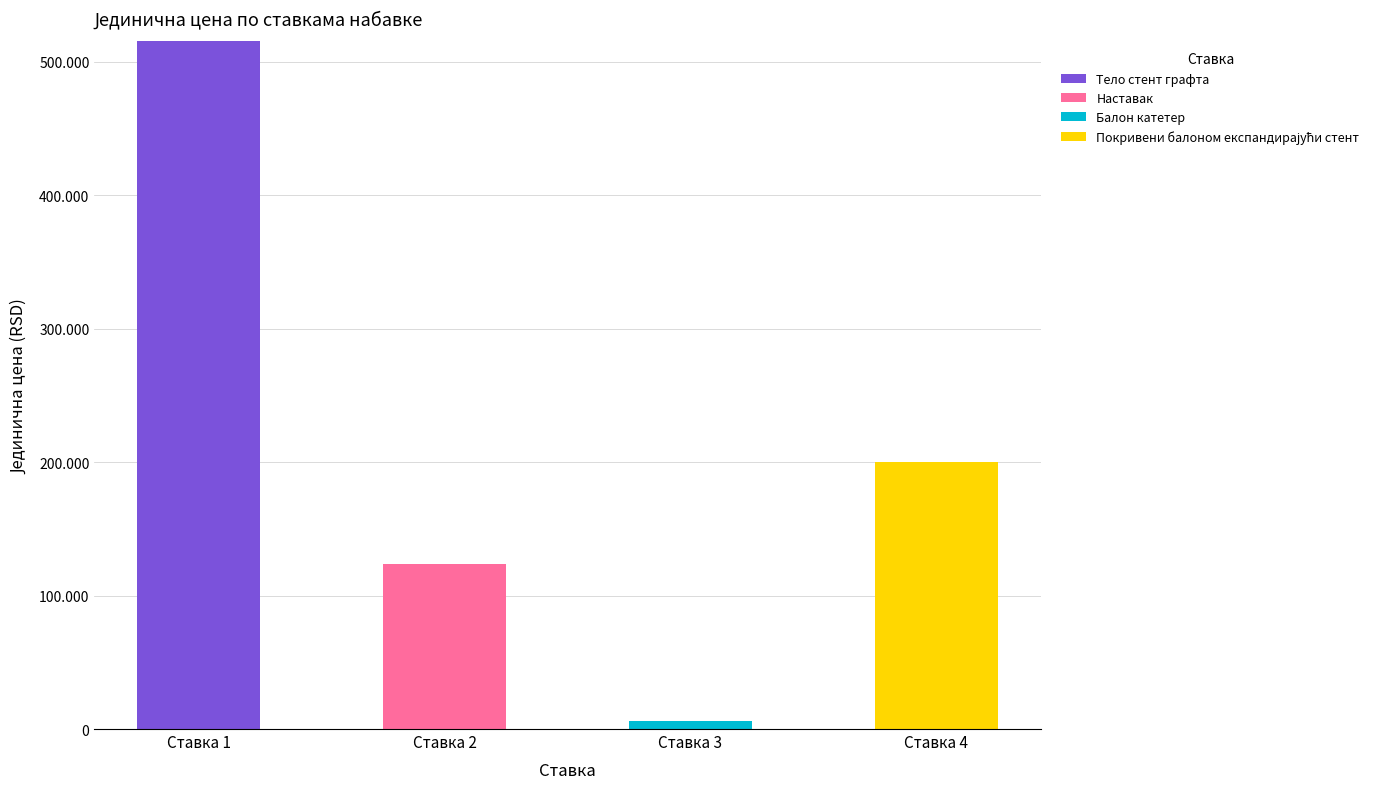

What is the total value across all series at Ставка 1?

515498